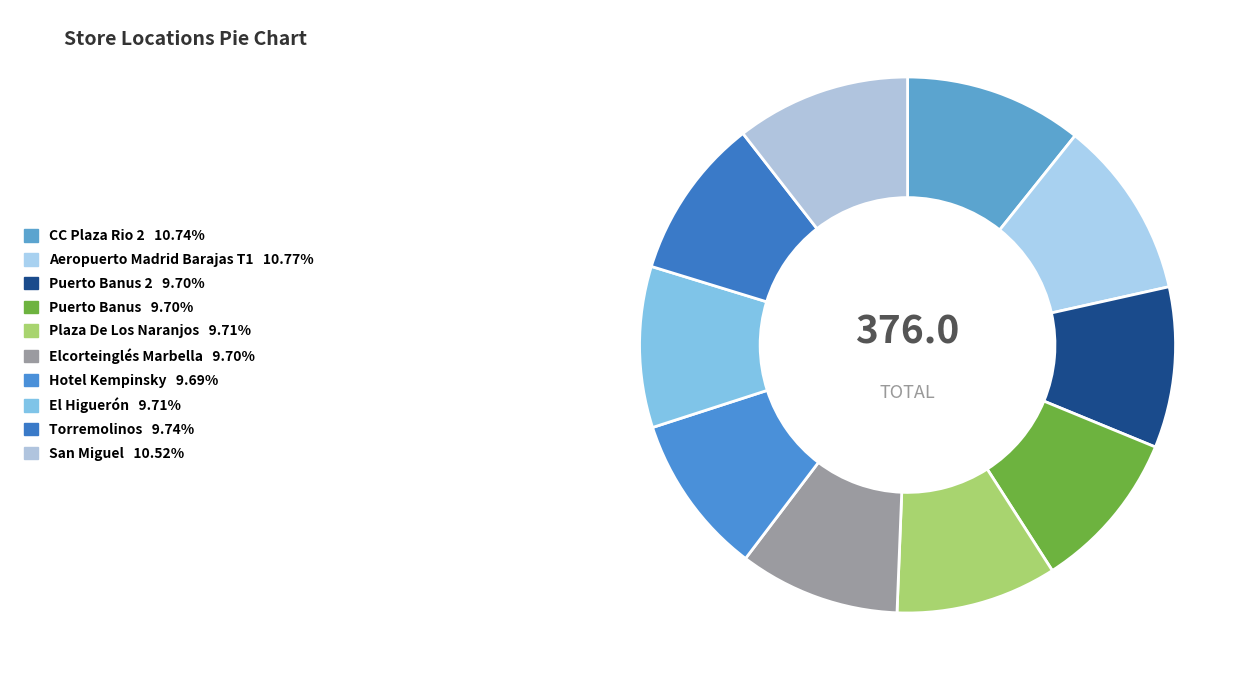

How many segments does this pie chart have?

10